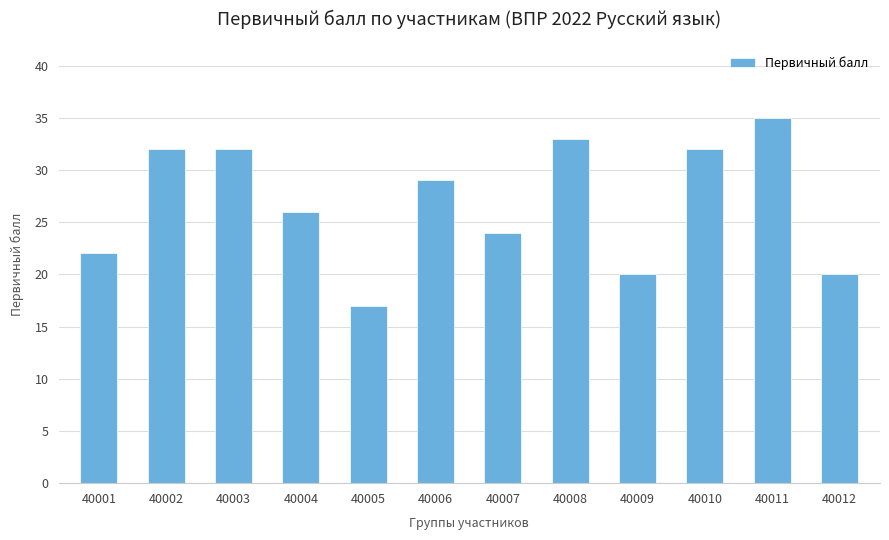

What is the ratio of the value at 40005 to the value at 40007?

0.7